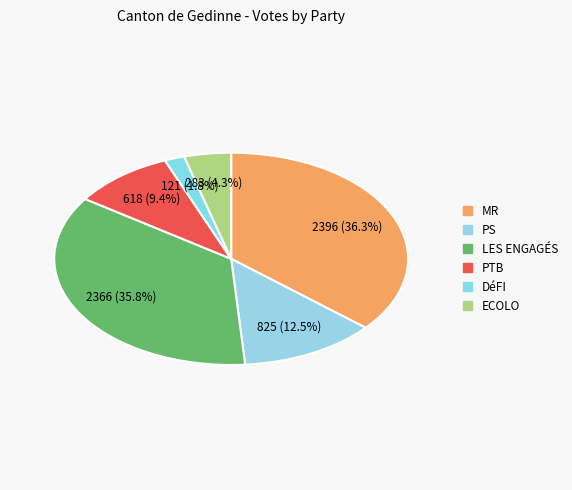

Which slice is the smallest?

DéFI